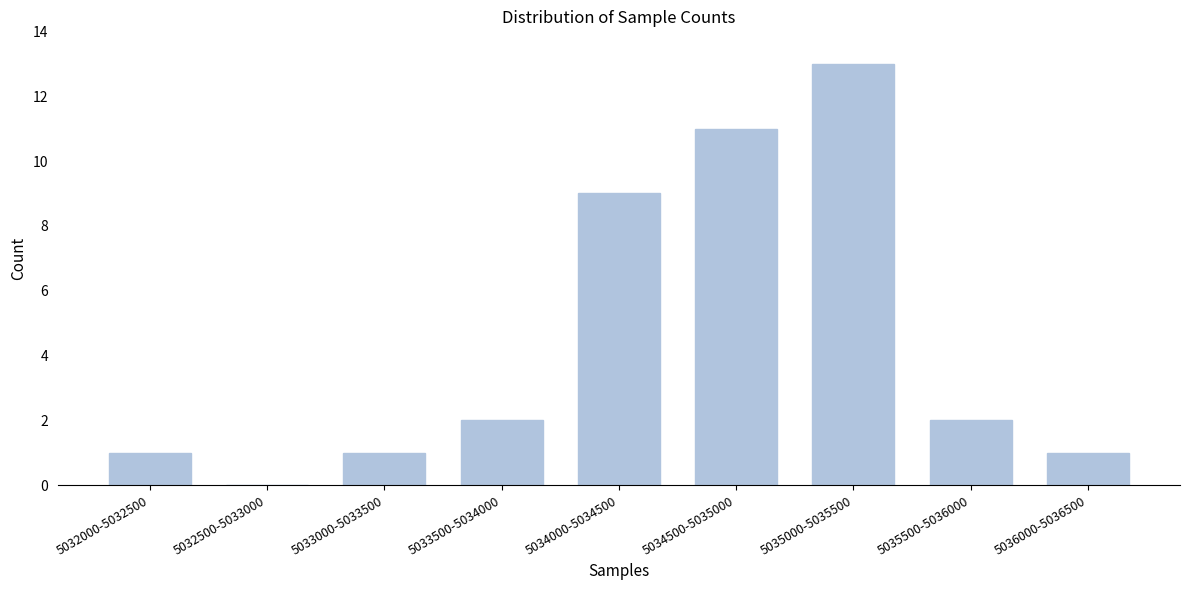

Reading right to left, what are all the values shown in this chart?

5036000-5036500=1	5035500-5036000=2	5035000-5035500=13	5034500-5035000=11	5034000-5034500=9	5033500-5034000=2	5033000-5033500=1	5032500-5033000=0	5032000-5032500=1